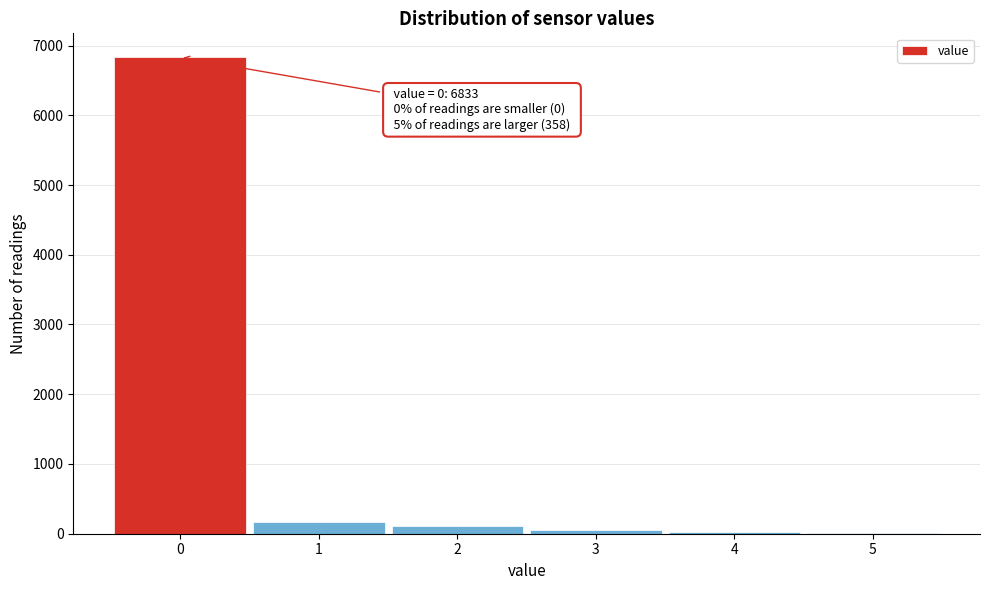

Over which range of the x-axis is the bar tallest?

-0.5 to 0.5